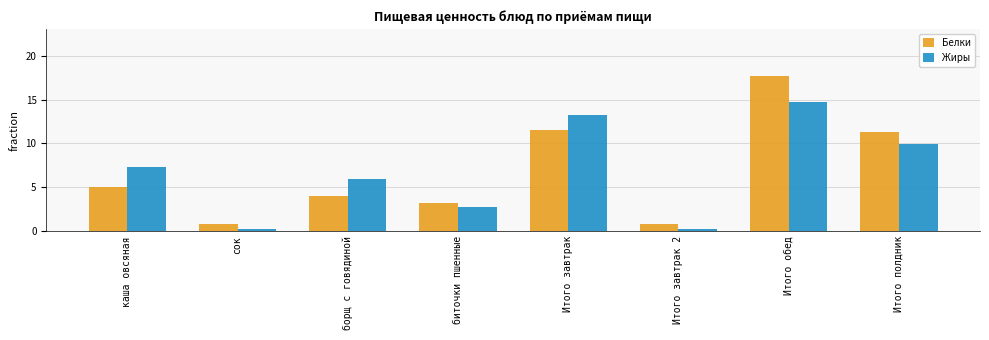

What is the spread (max minus min) of values at борщ с говядиной?

2.0